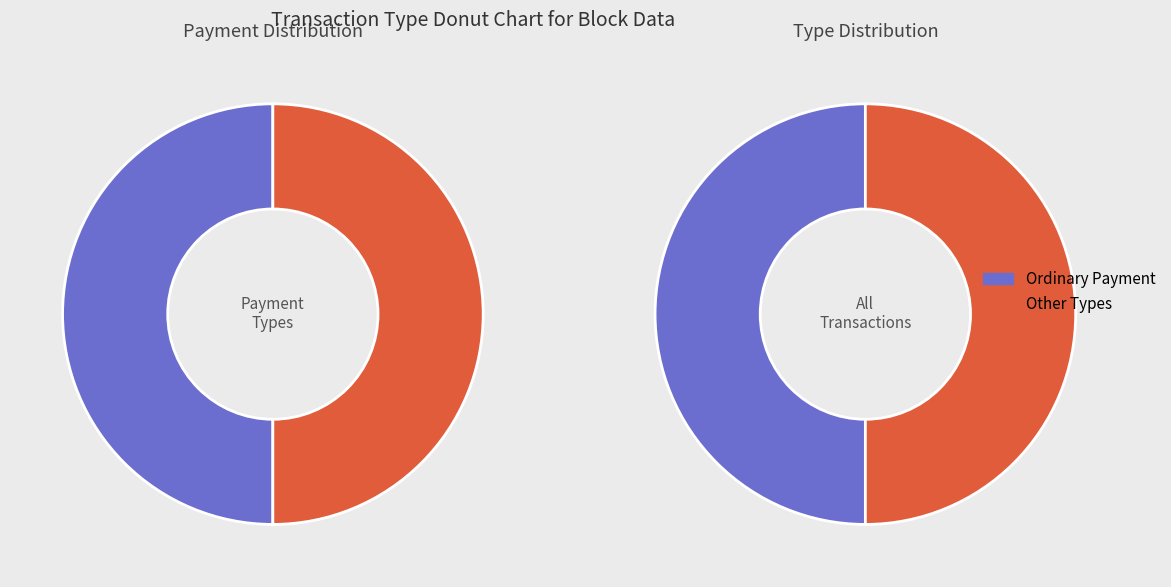

What is the largest slice in the pie chart?

Ordinary Payment